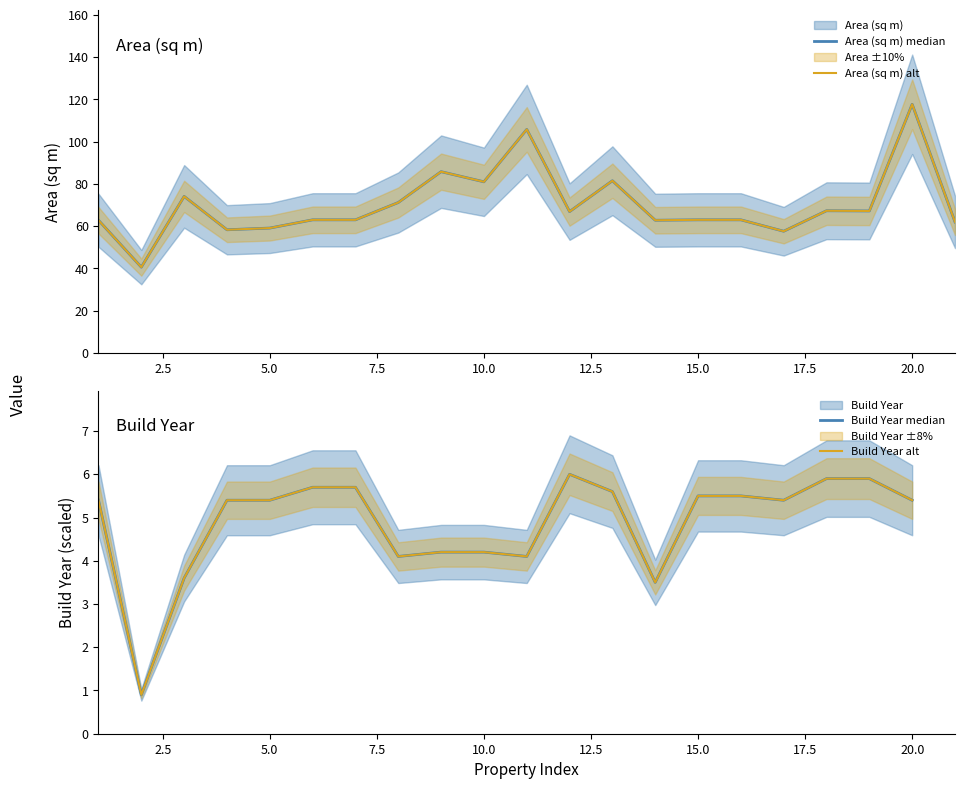

Is this an area chart (filled region under the line)?

No